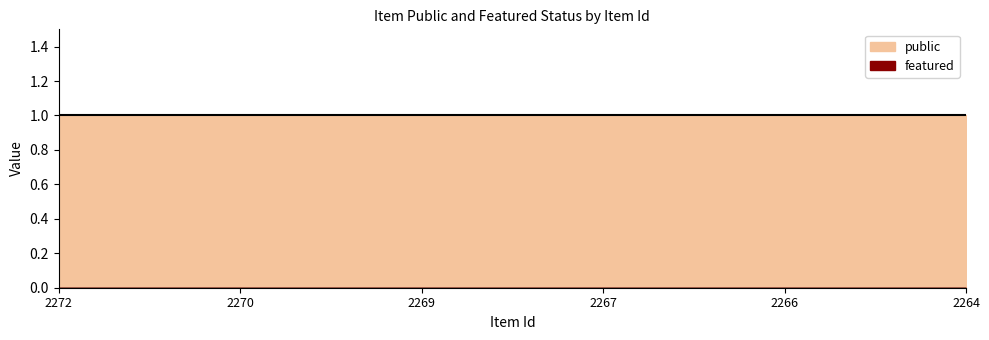

How many lines are shown in the chart?

2